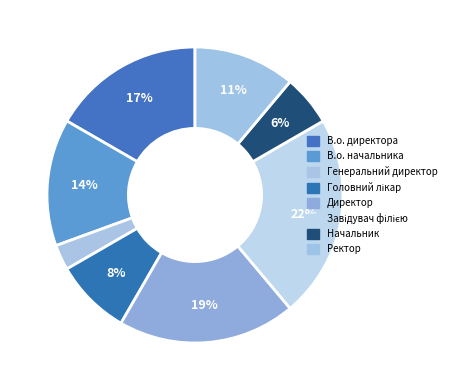

How many segments does this pie chart have?

8